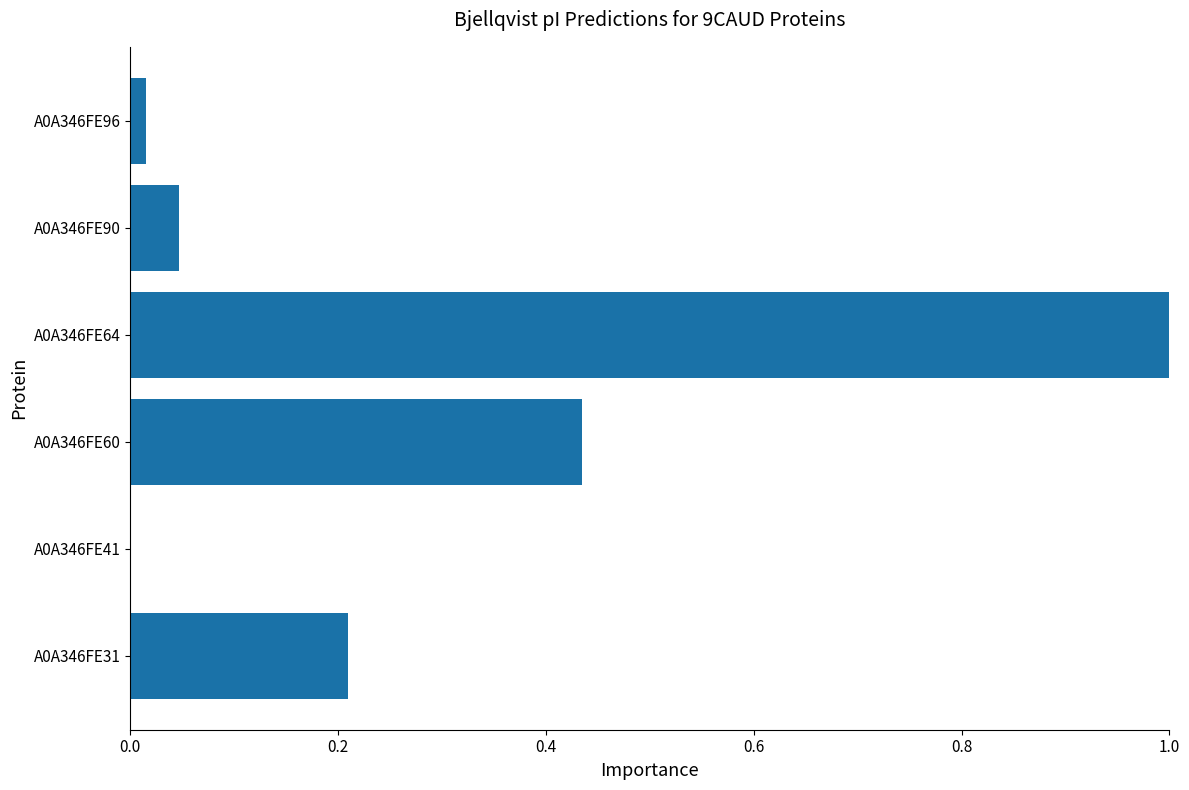

What is the change in value from A0A346FE60 to A0A346FE90?

-0.4